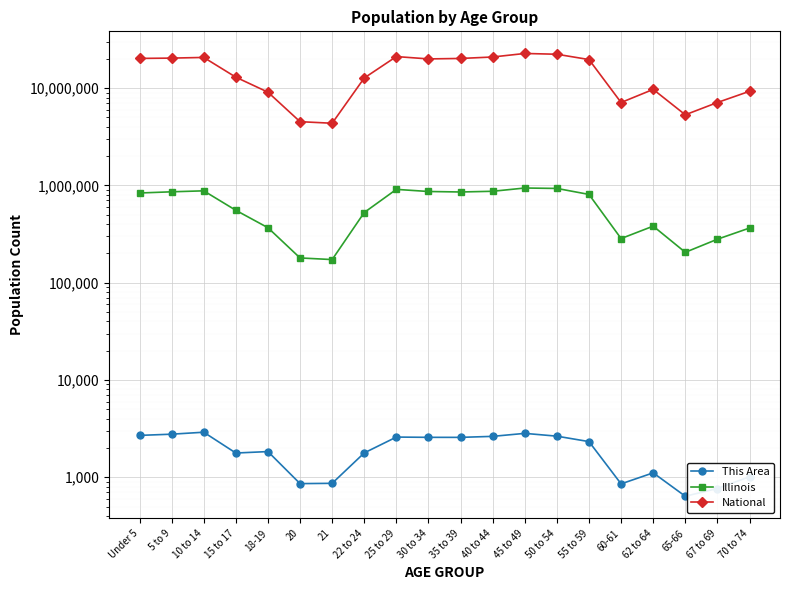

Reading left to right, extract all data points from this chart.

This Area: 2693	2771	2903	1774	1836	860	866	1779	2588	2572	2570	2632	2825	2644	2325	855	1110	638	766	1011
Illinois: 835577	859405	879448	554749	367343	179613	172795	526556	910273	865684	855790	870100	940094	930785	807778	284180	381249	205270	279790	364475
National: 20201362	20348657	20677194	12954254	9086089	4519129	4354294	12712576	21101849	19962099	20179642	20890964	22708591	22298125	19664805	7113727	9704197	5319902	7115361	9278166